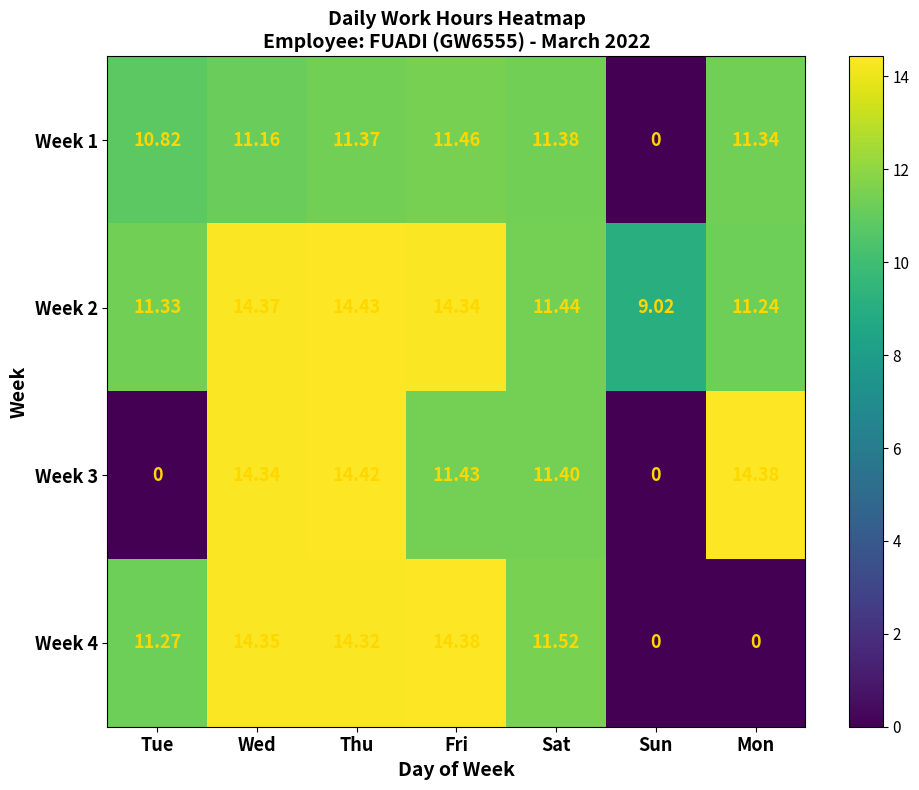

At which label does Week 3 first exceed 11?

Wed